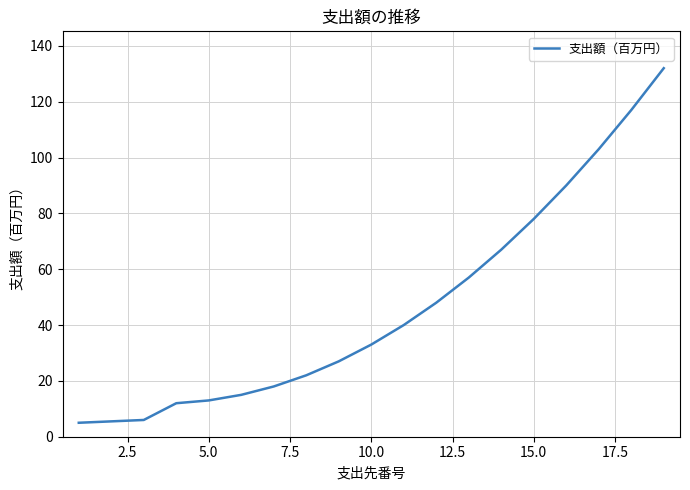

What is the maximum value shown in the chart?

132.0